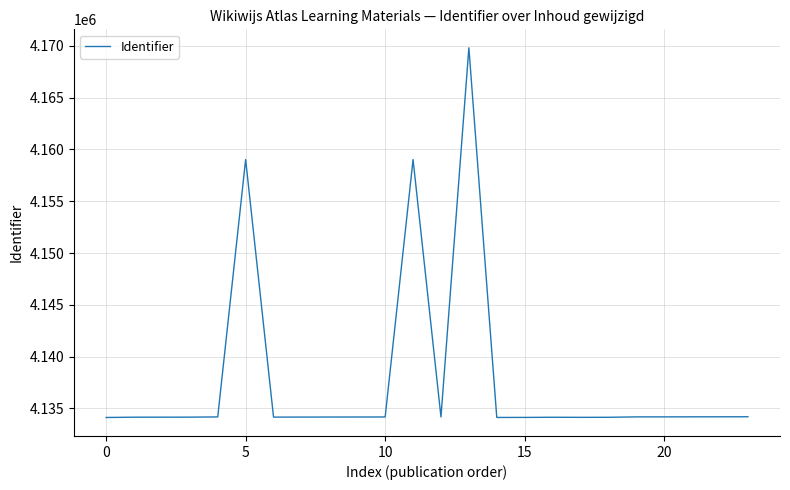

True or false: there are more than 0 points higher than both neighbors.

True